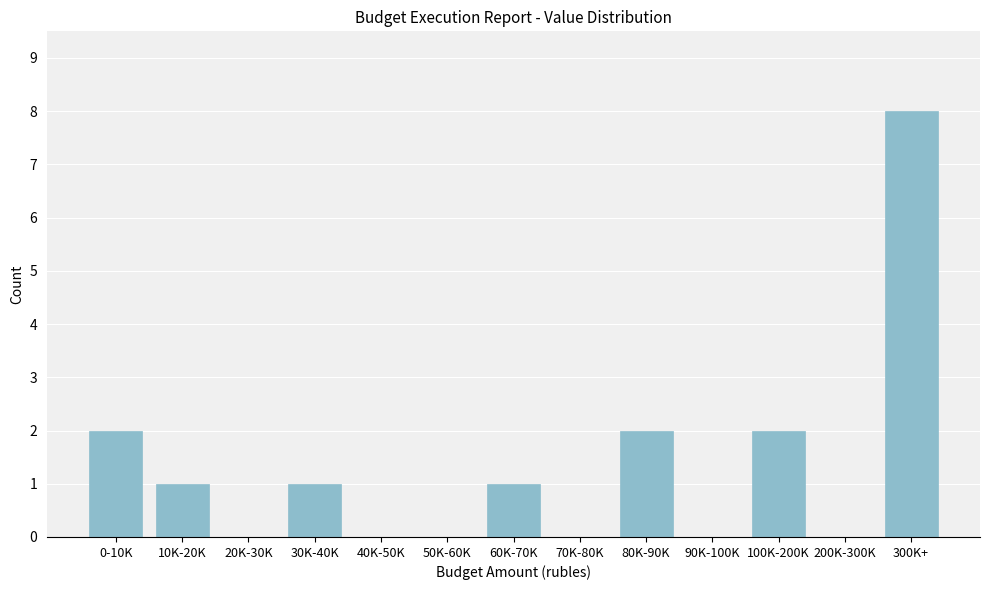

Reading left to right, extract all data points from this chart.

0-10K=2	10K-20K=1	20K-30K=0	30K-40K=1	40K-50K=0	50K-60K=0	60K-70K=1	70K-80K=0	80K-90K=2	90K-100K=0	100K-200K=2	200K-300K=0	300K+=8